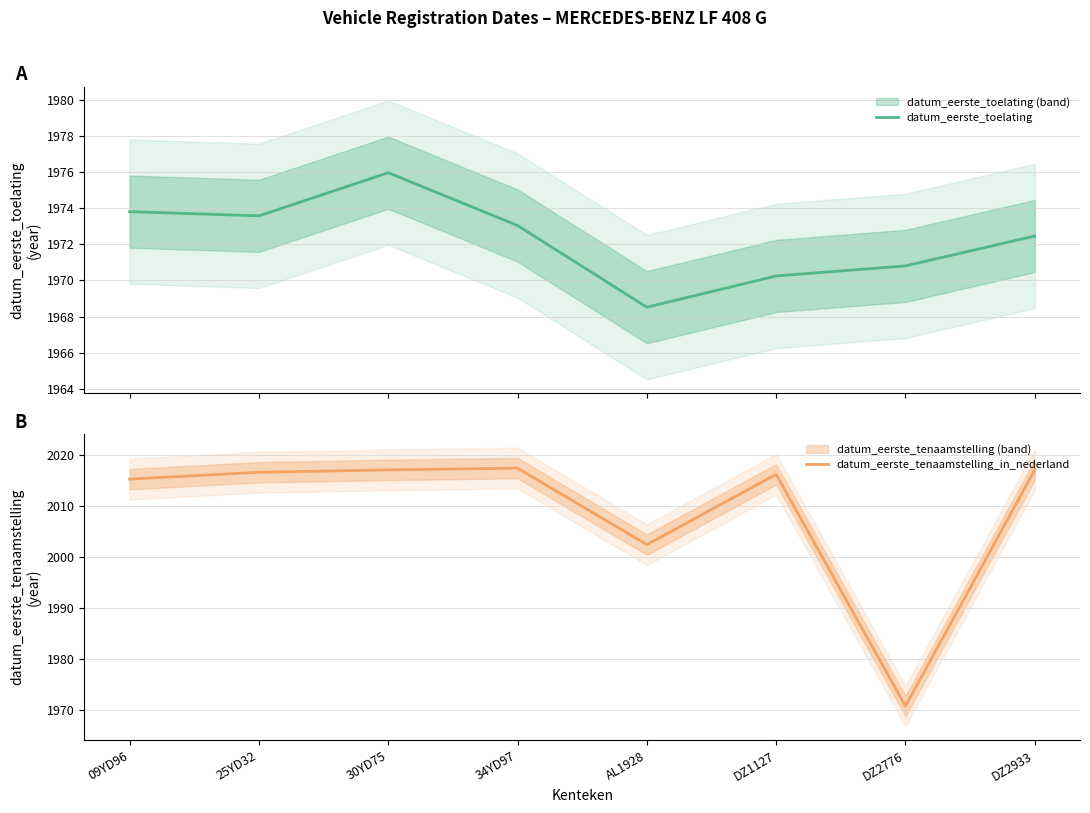

At which category does datum_eerste_tenaamstelling_in_nederland reach its first local peak?

34YD97